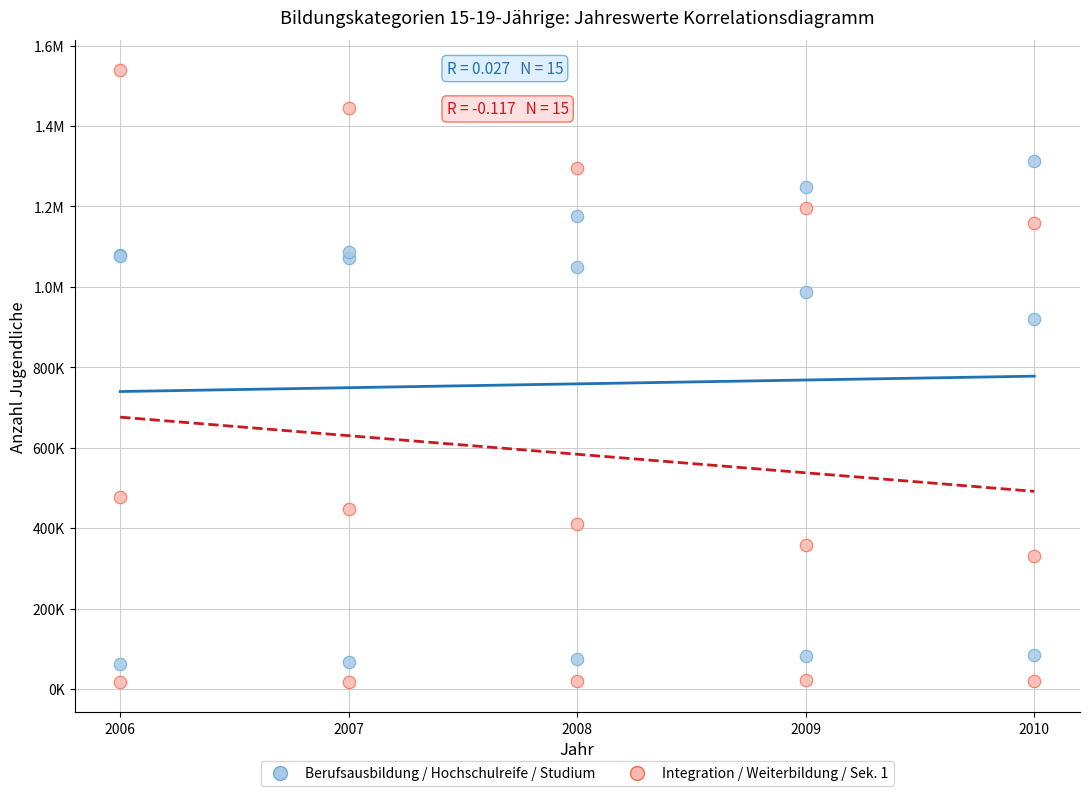

What are all the series names shown in the legend?

Berufsausbildung / Hochschulreife / Studium, Integration / Weiterbildung / Sek. 1